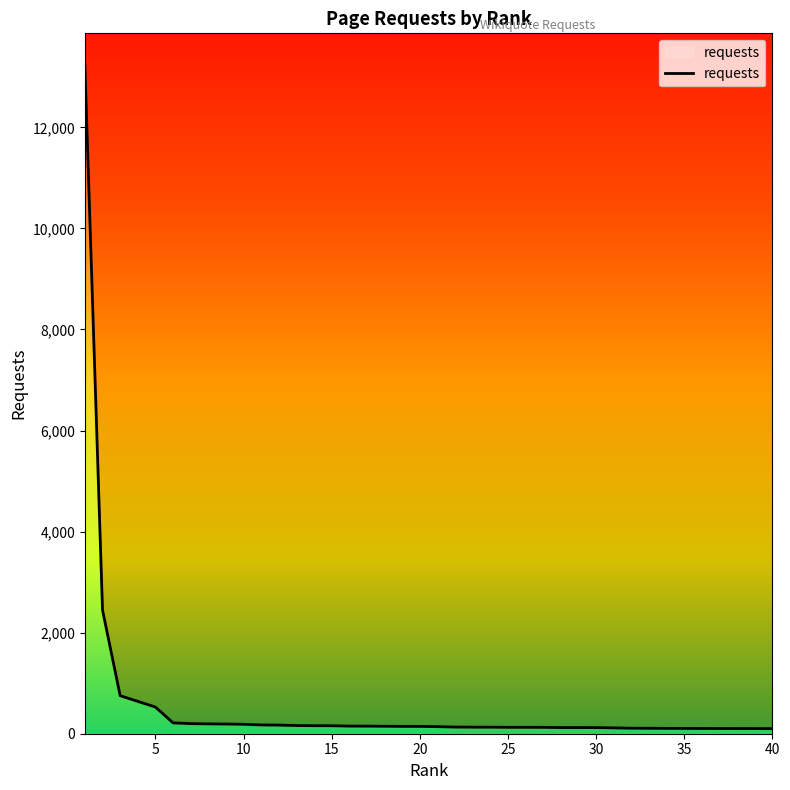

Between 25 and 32, which is larger?

25